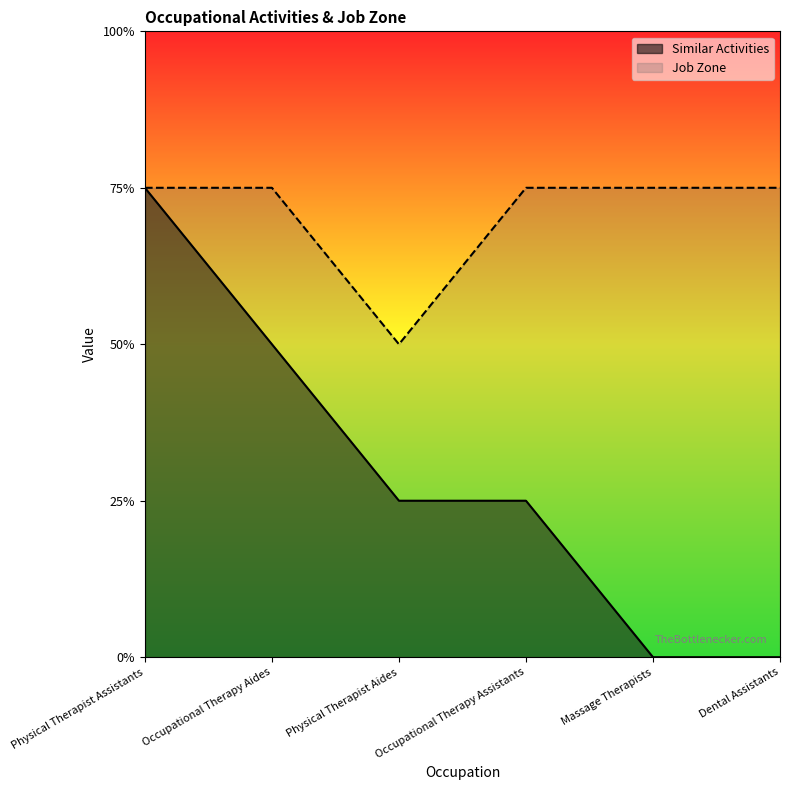

What is the value of the Job Zone point at the 6th from the left?

3